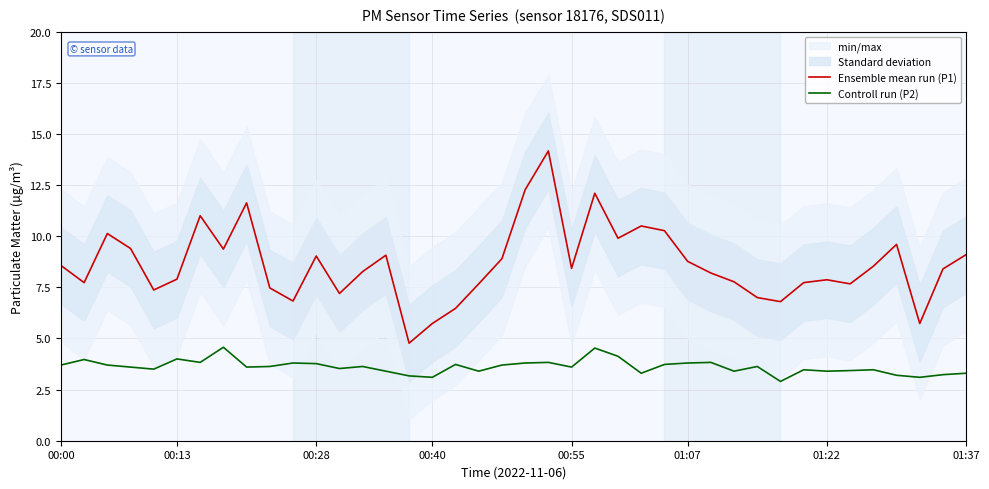

Is it true that Controll run (P2) equals 3.6 at 00:55?

True